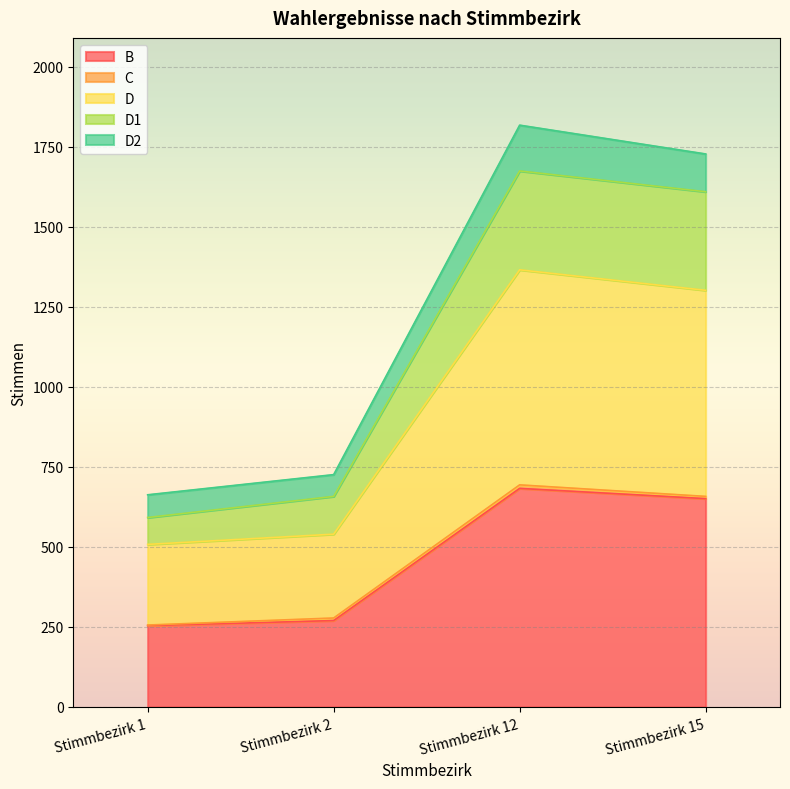

What is the maximum value for B?

683